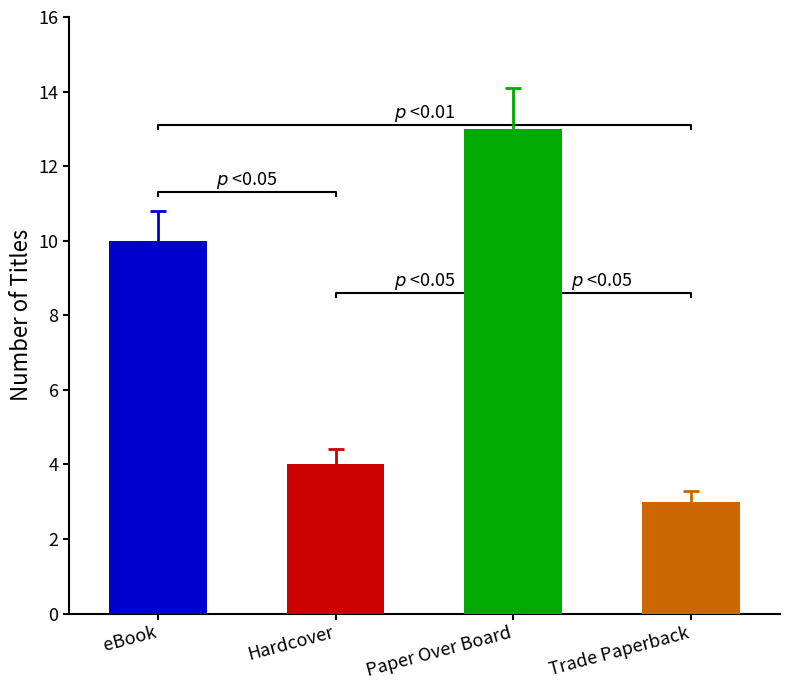

Count the number of values greater than 10.

1